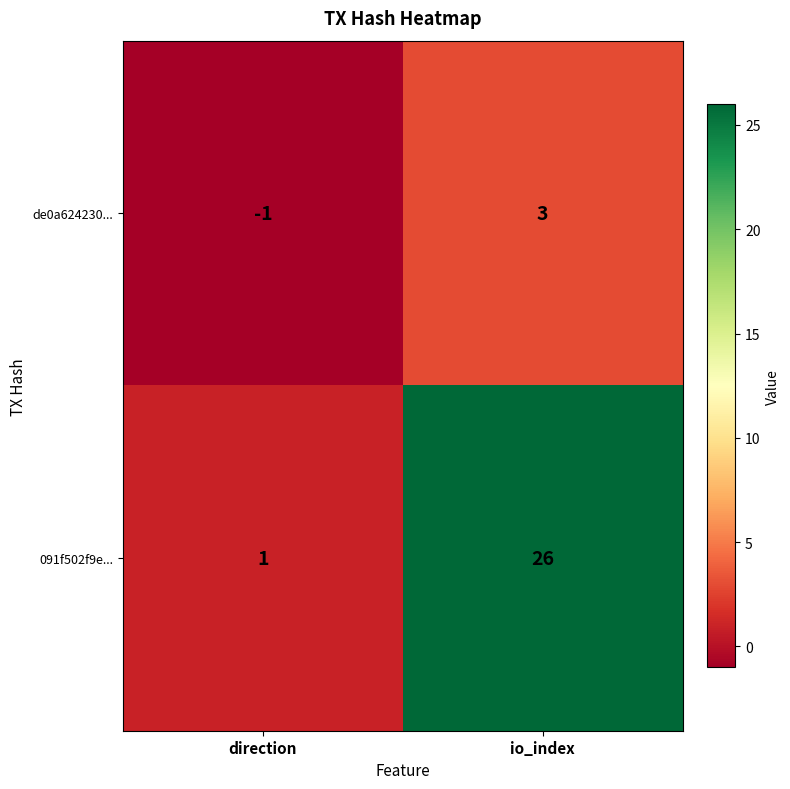

The value of de0a624230... at direction is -2. True or false?

False